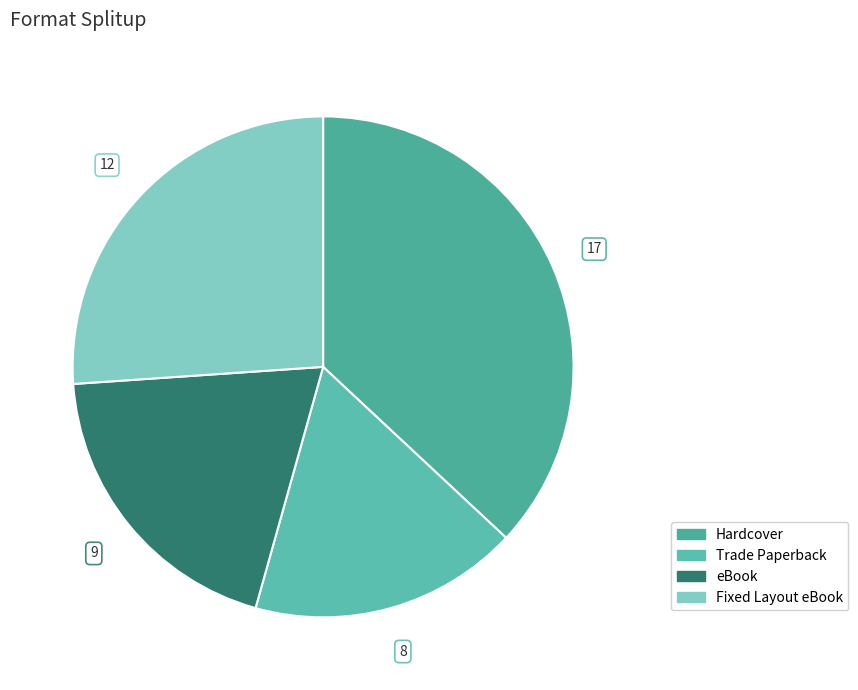

To the nearest percent, what is the difference between the Trade Paperback and Hardcover slice percentages?

20%